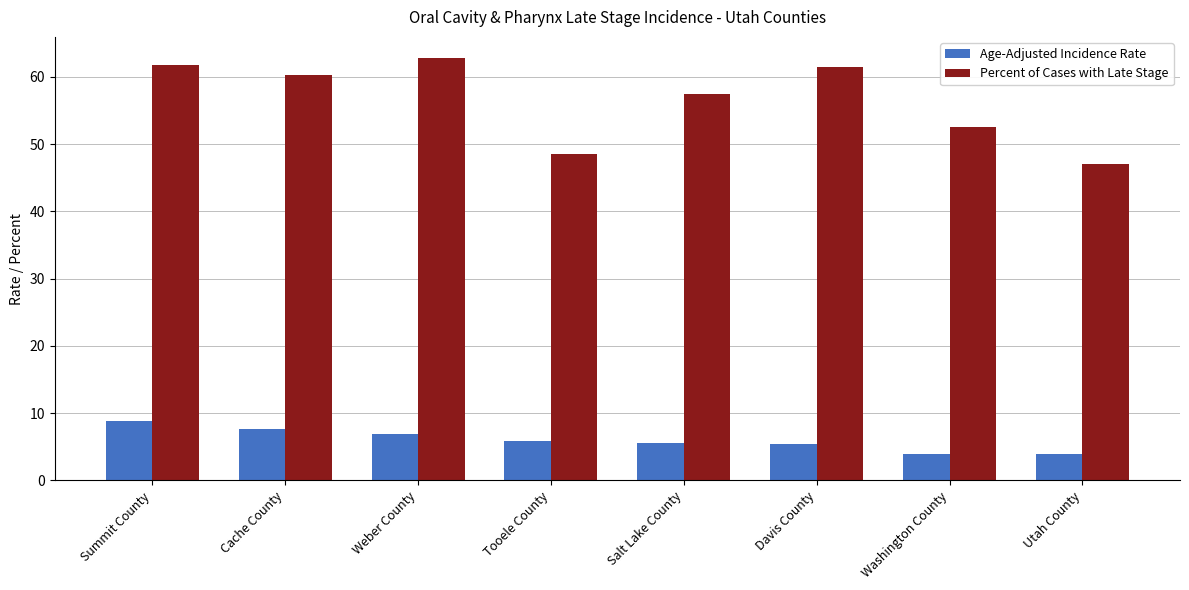

What are all the series names shown in the legend?

Age-Adjusted Incidence Rate, Percent of Cases with Late Stage